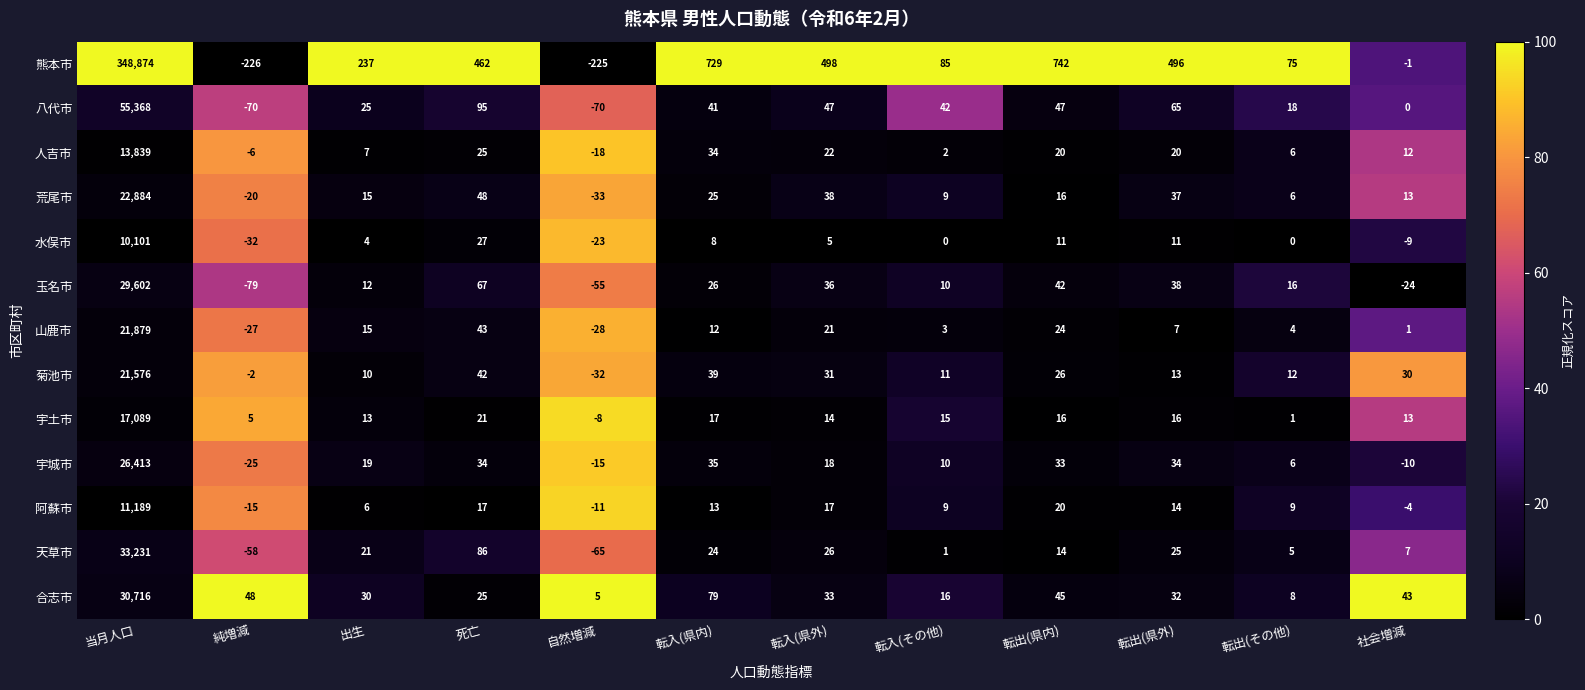

List the series in order of their peak value, lowest first.

水俣市, 阿蘇市, 人吉市, 宇土市, 菊池市, 山鹿市, 荒尾市, 宇城市, 玉名市, 合志市, 天草市, 八代市, 熊本市